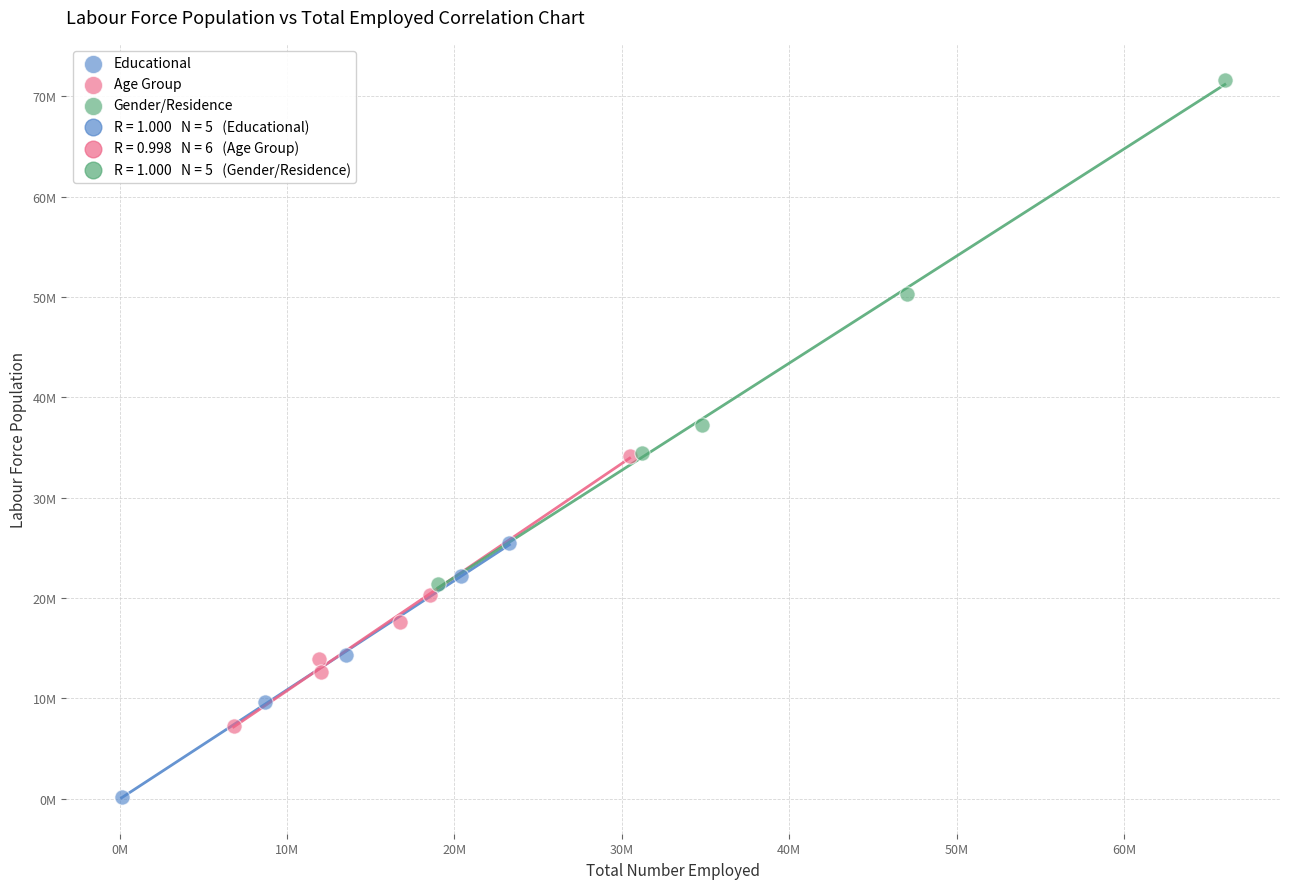

Which series contains the highest Y value?

Gender/Residence